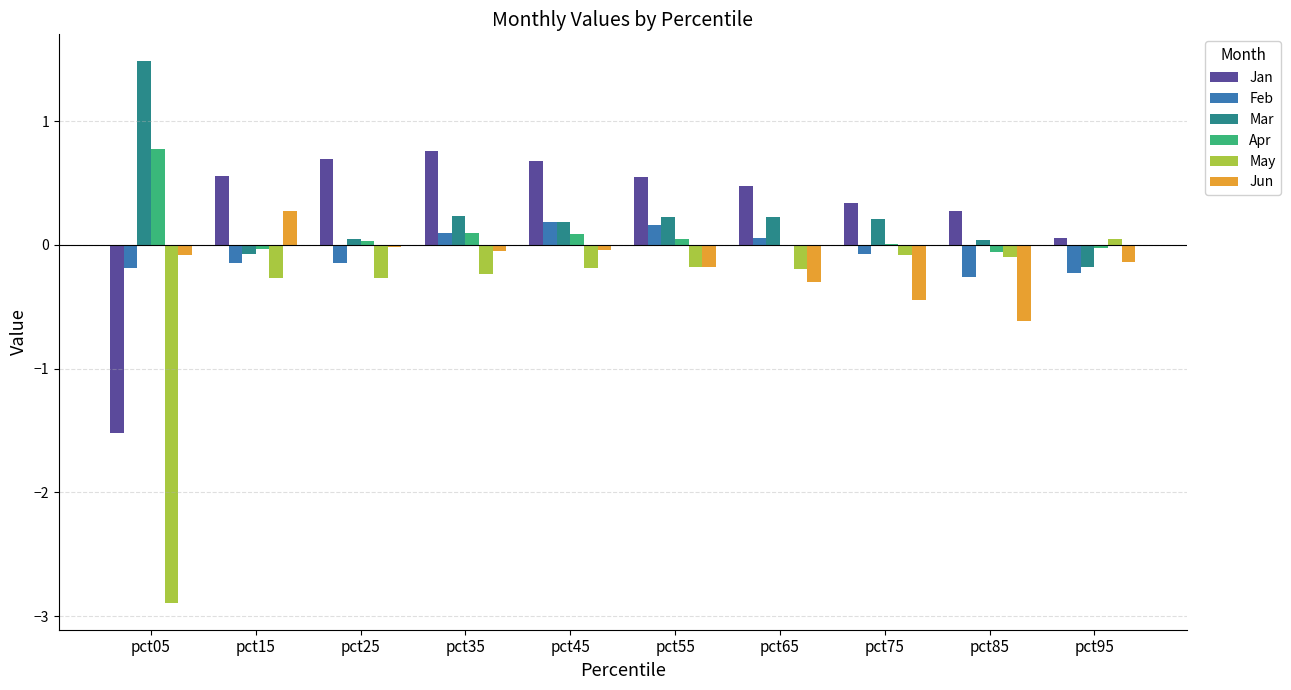

Which category has the highest value in the Apr series?

pct05